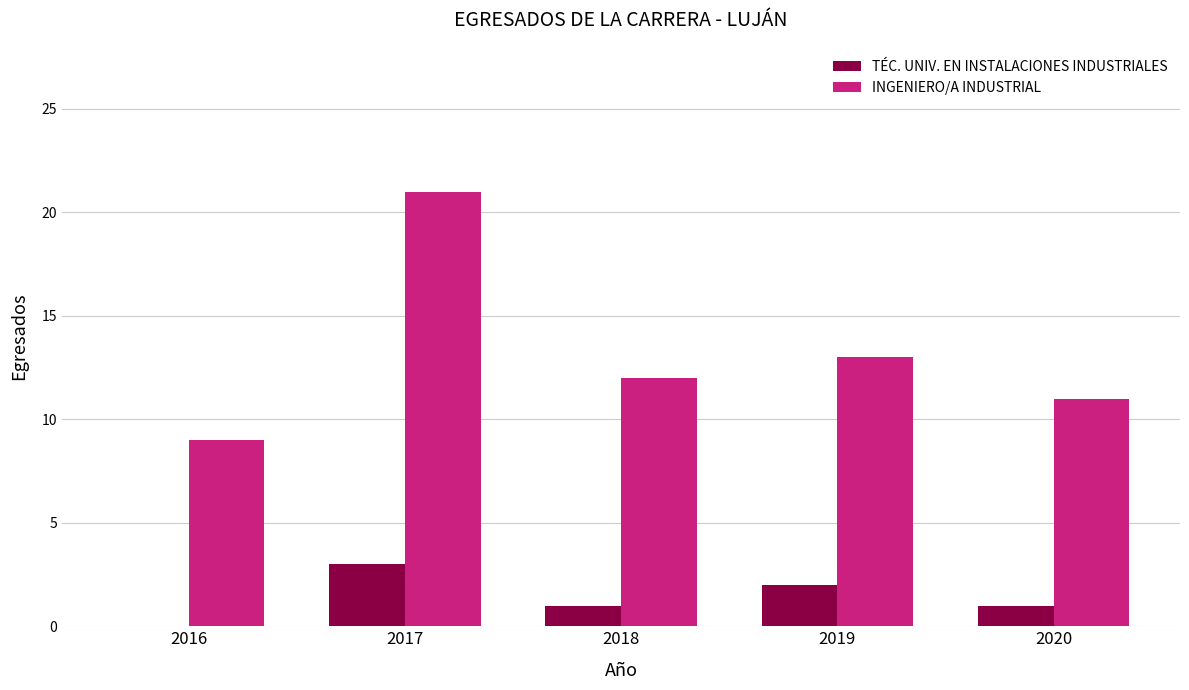

Which series has the largest total across all categories?

INGENIERO/A INDUSTRIAL